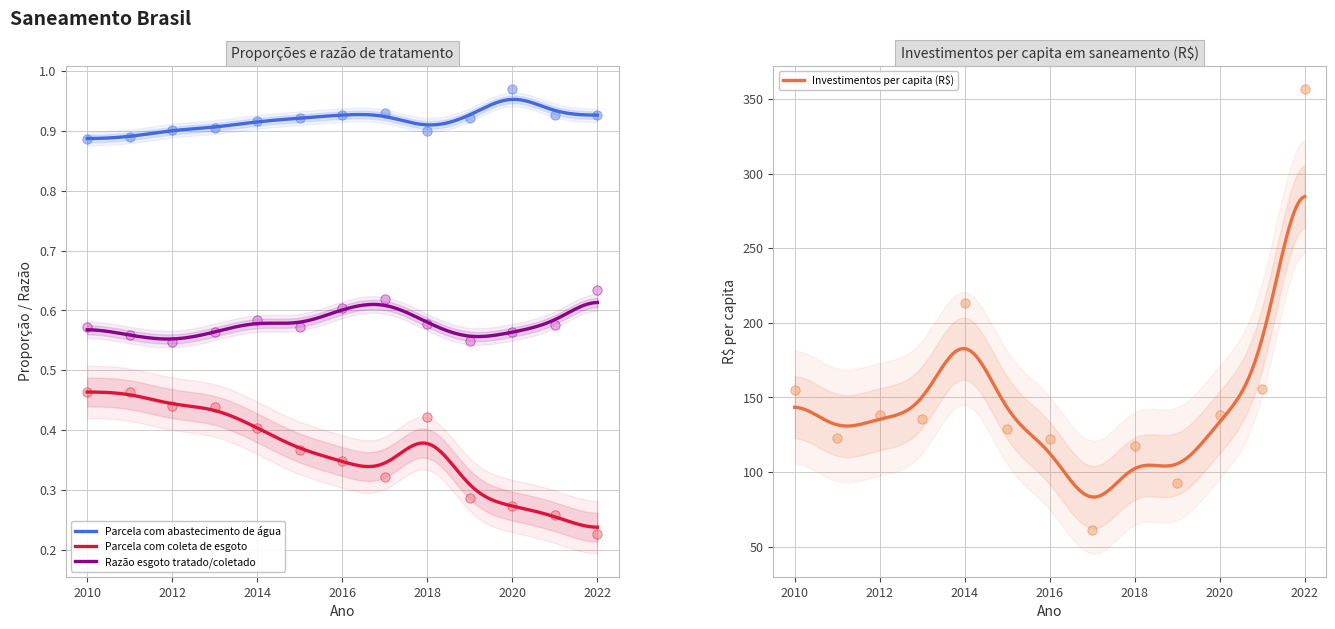

Is the value of Parcela com coleta de esgoto at 2012 greater than the value of Razão esgoto tratado/coletado at 2022?

No